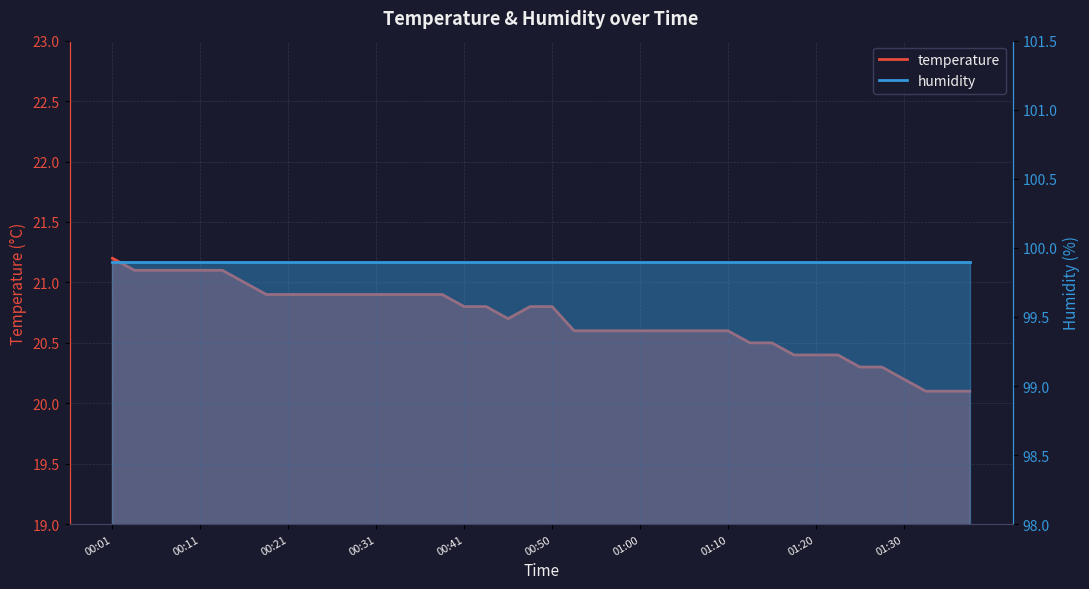

What position from the right is 01:38?

1